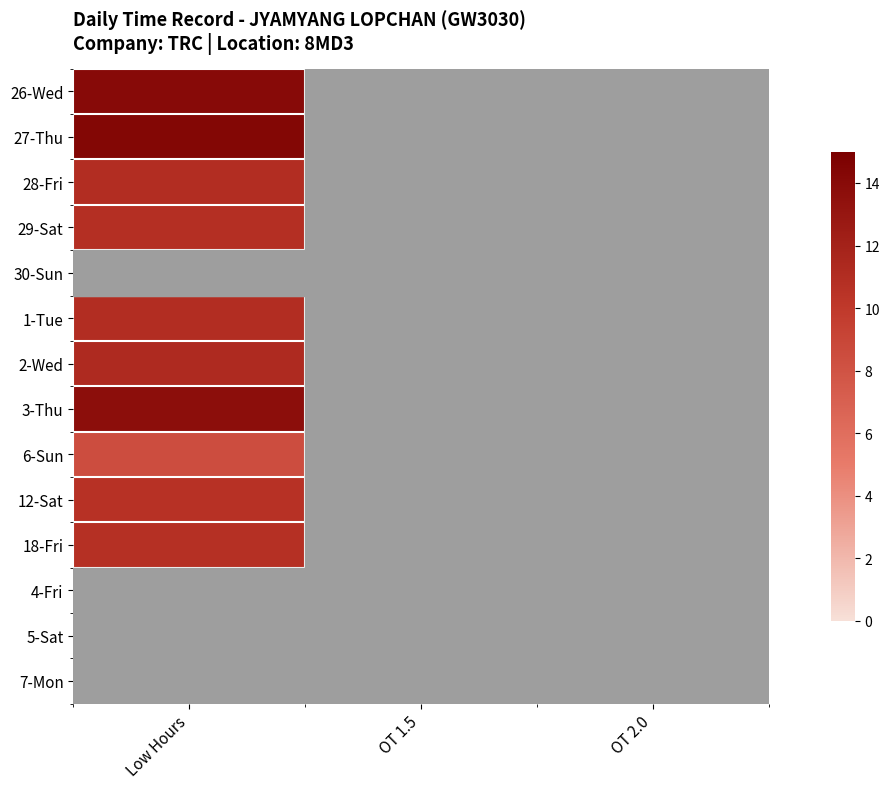

Count the number of data series in this chart.

14